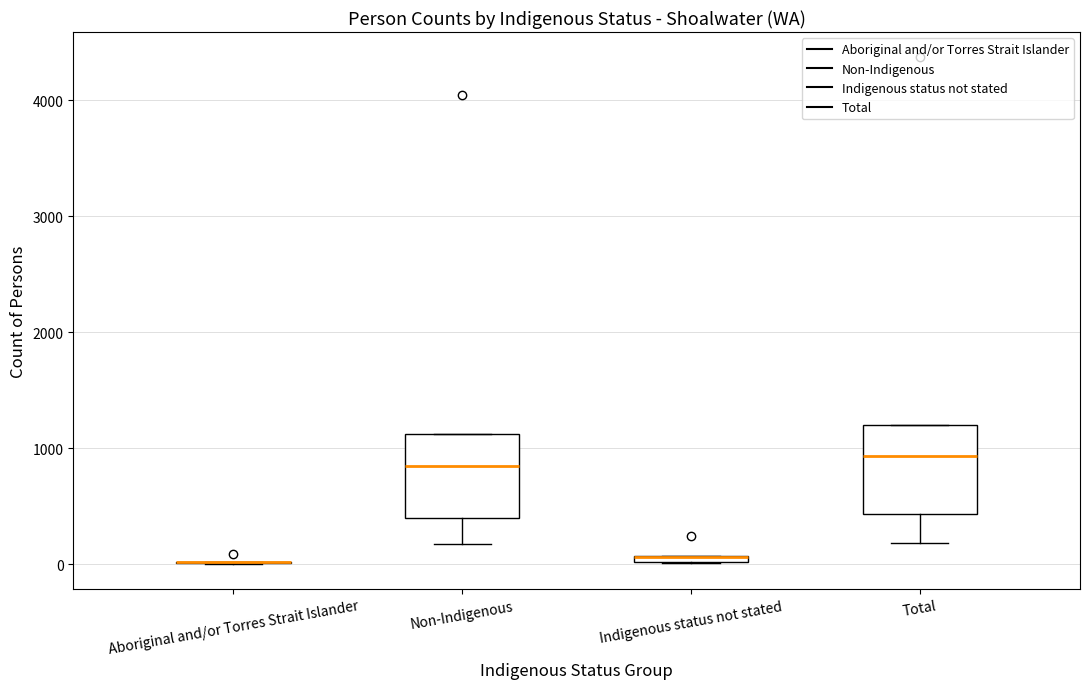

Where is the upper edge of the box for Non-Indigenous on the y-axis? The values are not printed on the chart, so give them approximately, as read against the axis.

1100